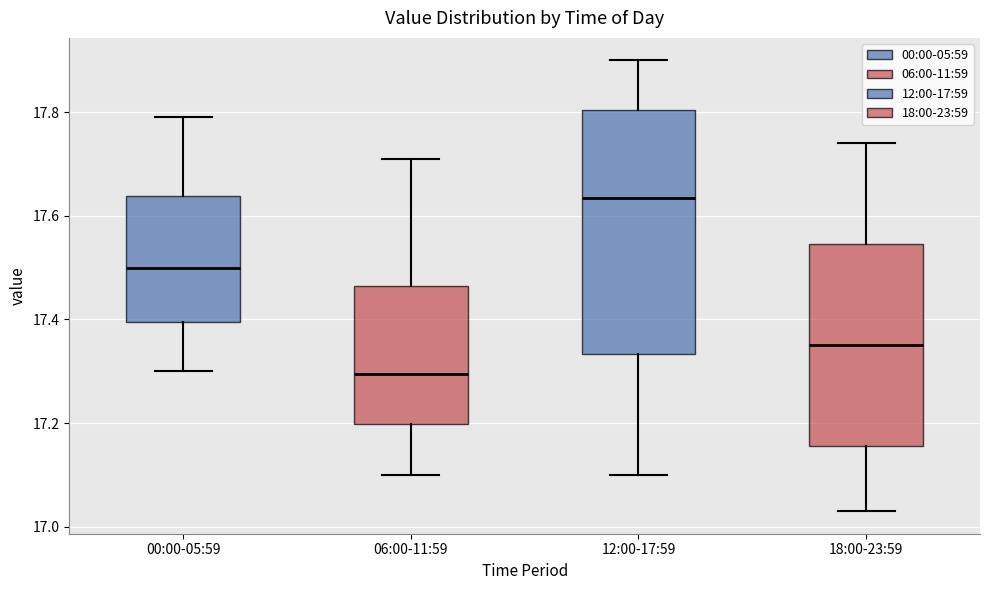

Comparing the boxes themselves (not the whiskers), which one is the tallest?

12:00-17:59